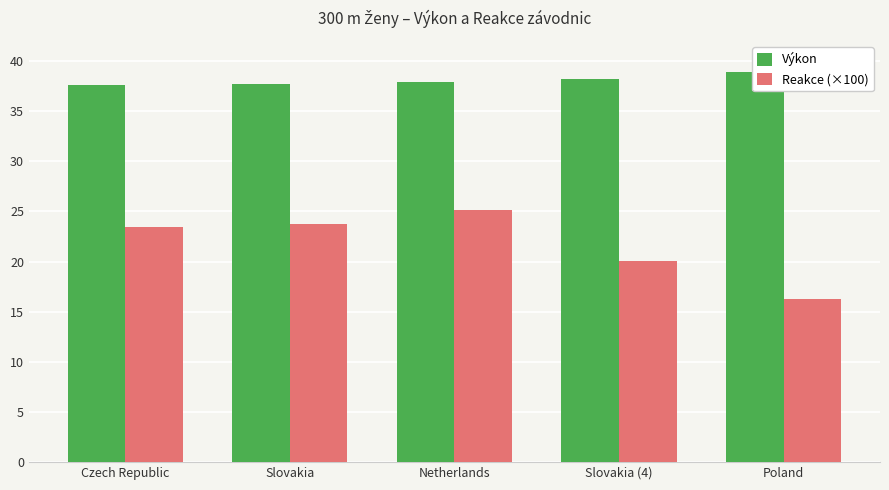

What is the difference between the maximum and second lowest values in the Reakce (×100) series?

5.0